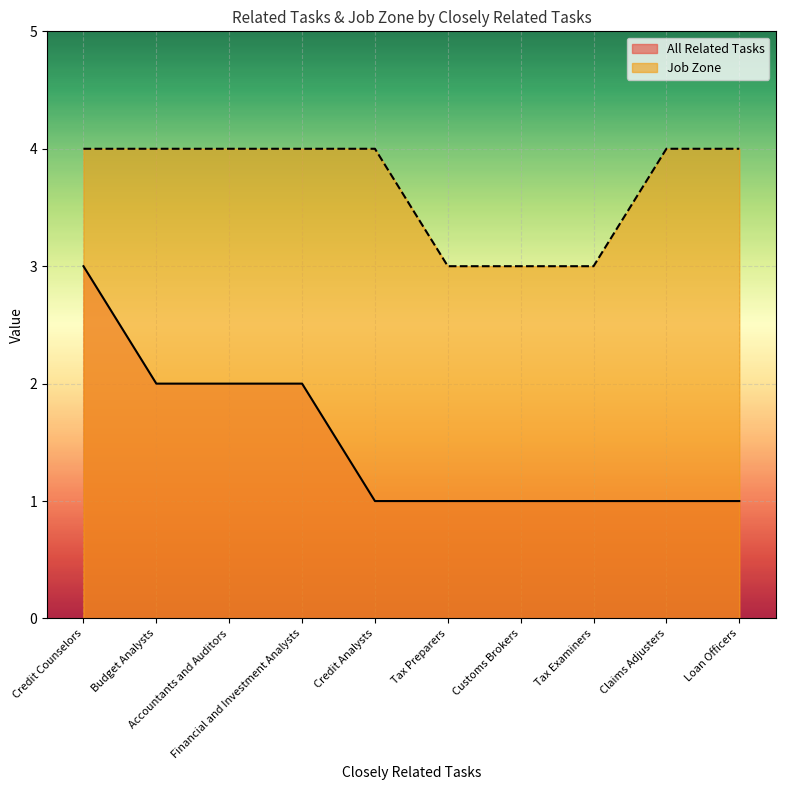

What is the total value across all series at Financial and Investment Analysts?

6